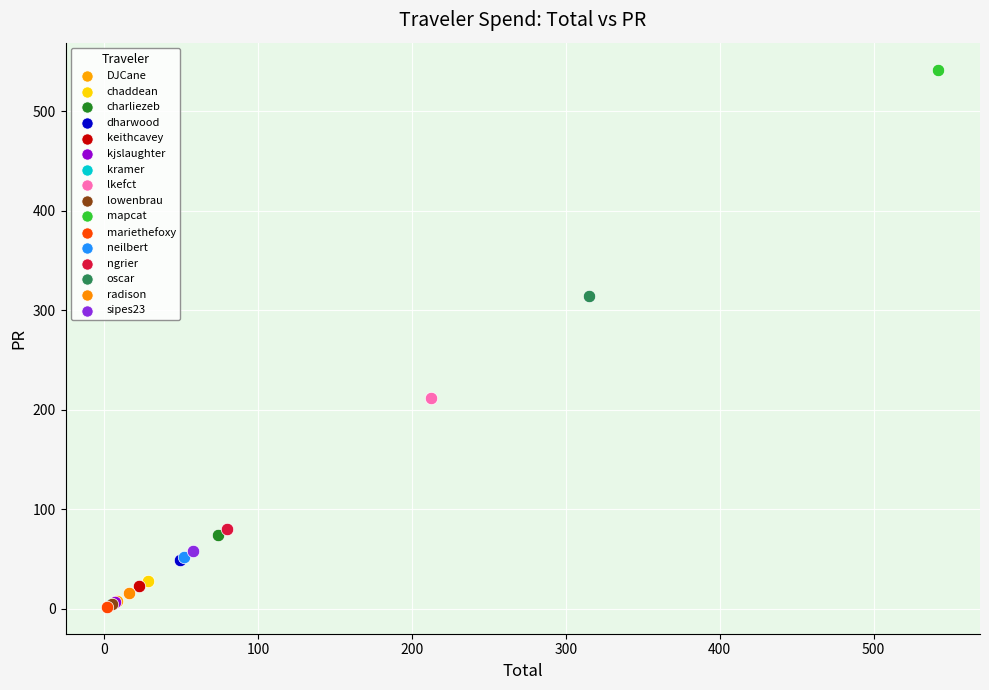

What are all the series names shown in the legend?

DJCane, chaddean, charliezeb, dharwood, keithcavey, kjslaughter, kramer, lkefct, lowenbrau, mapcat, mariethefoxy, neilbert, ngrier, oscar, radison, sipes23